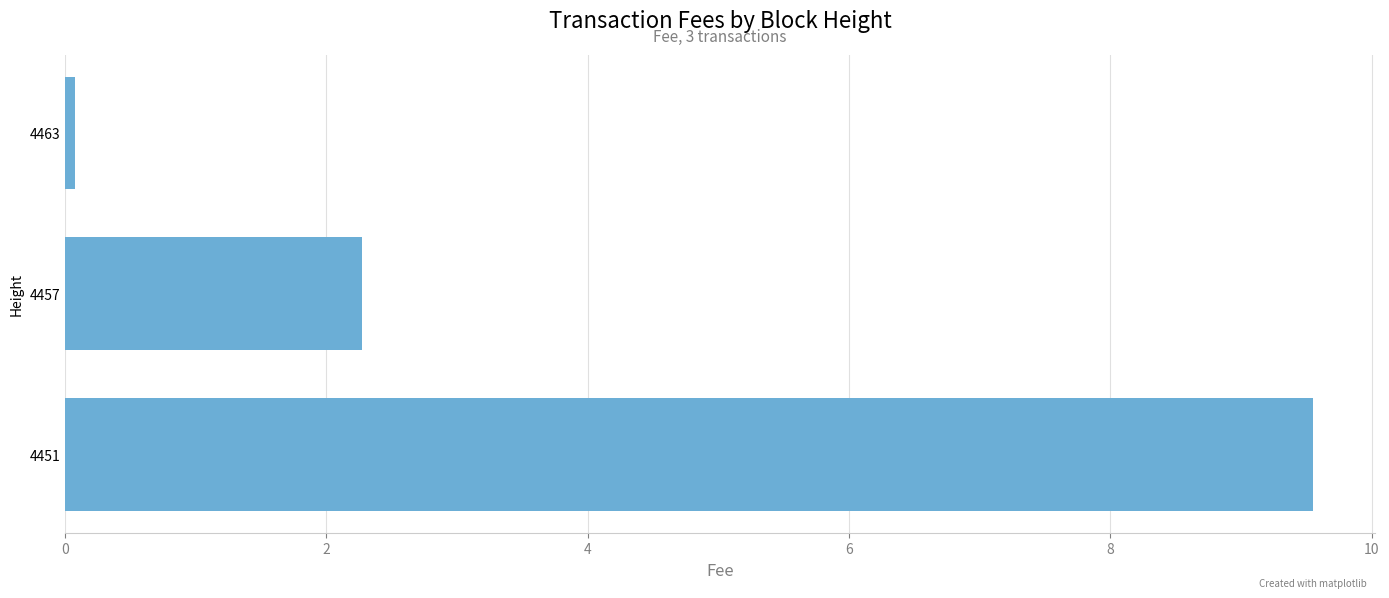

Does the chart contain stacked bars?

No